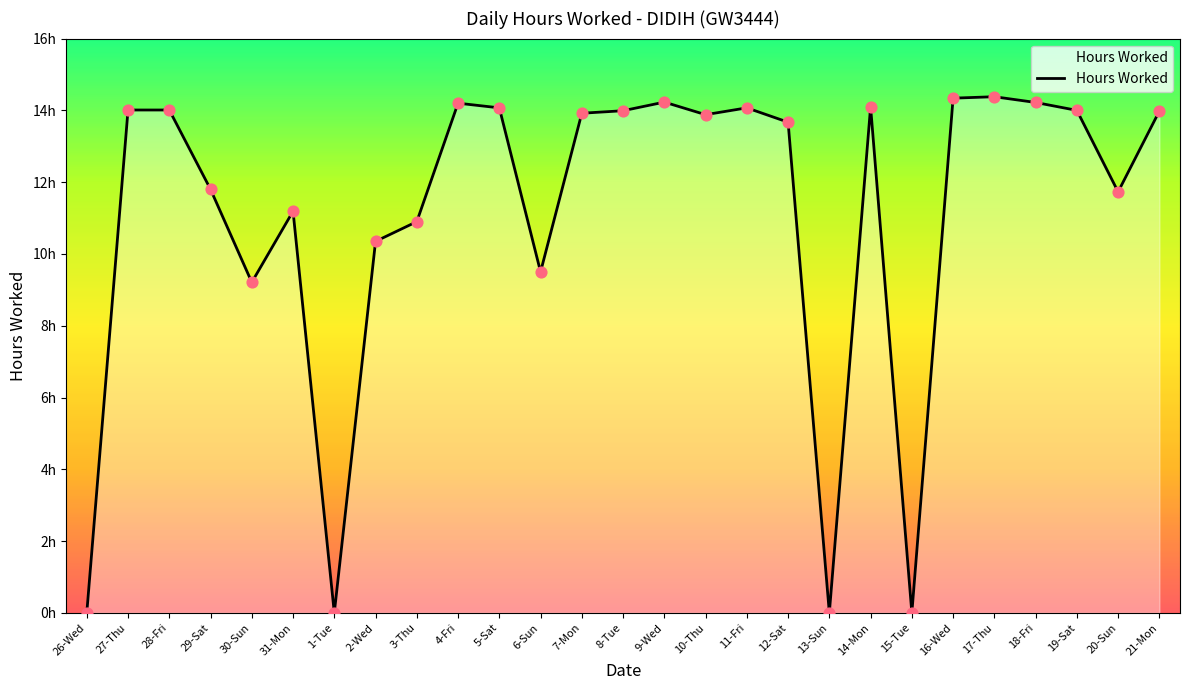

What is the change in value from 28-Fri to 10-Thu?

-0.1